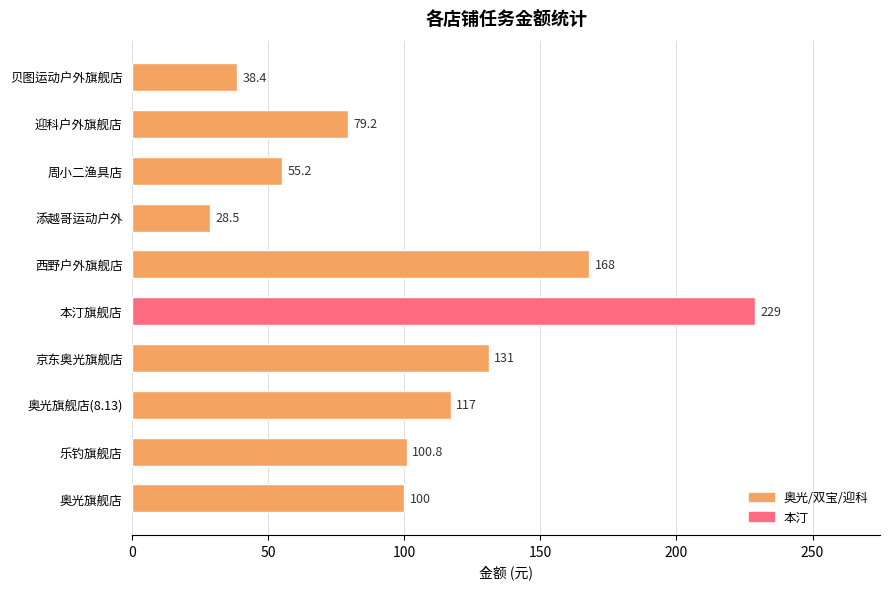

True or false: the data shows 55.2 at 周小二渔具店.

True